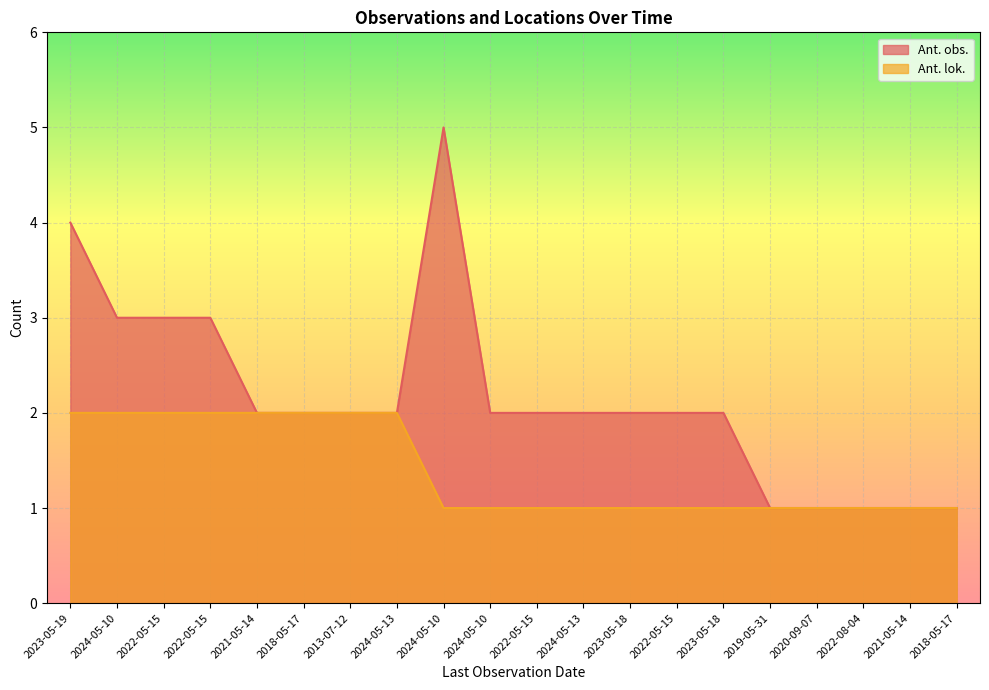

What is the difference between the maximum and minimum values in the Ant. obs. series?

4